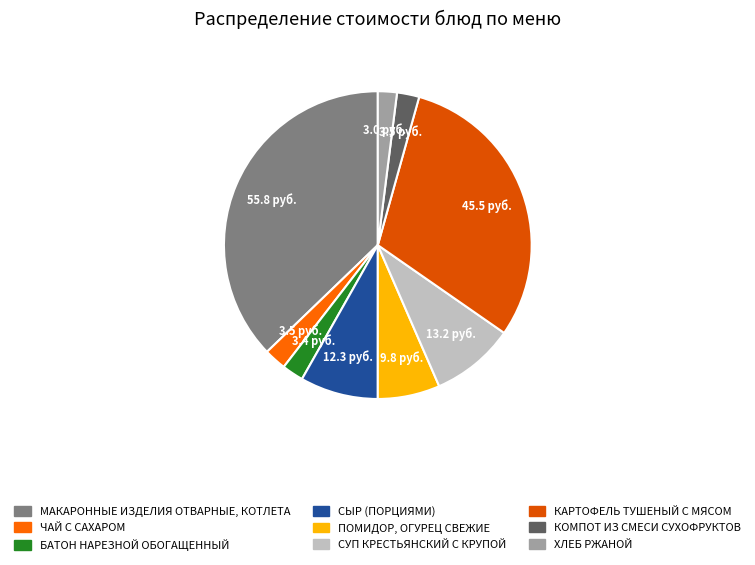

How many slices are in this pie chart?

9